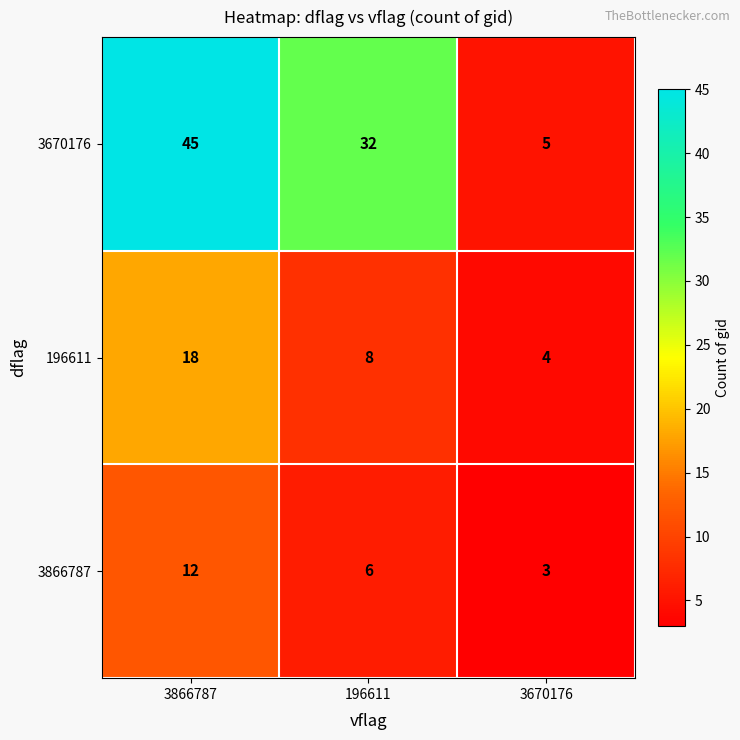

True or false: 3670176 has a value of 5 at 3670176.

True